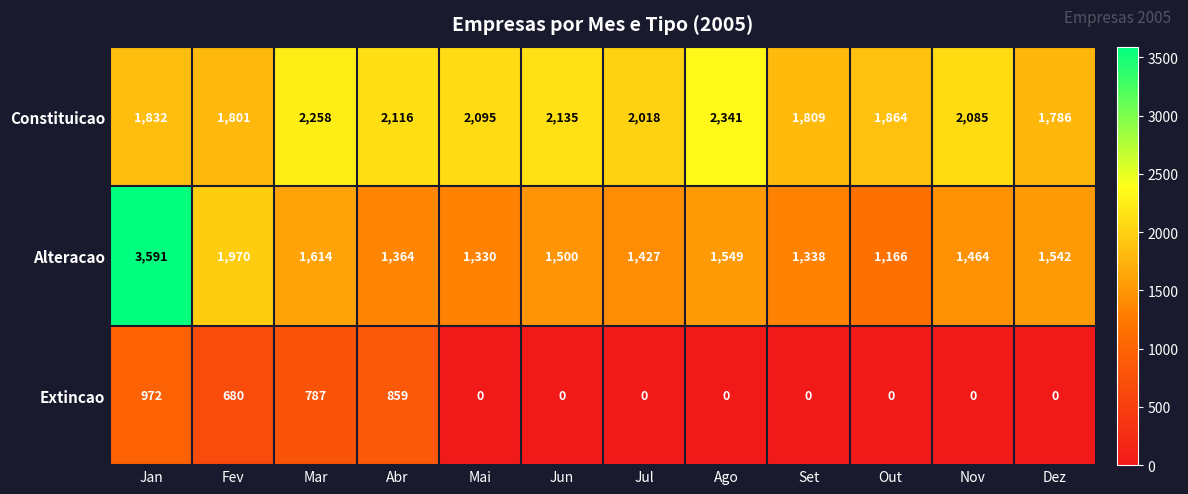

True or false: Alteracao has a value of 1549 at Ago.

True